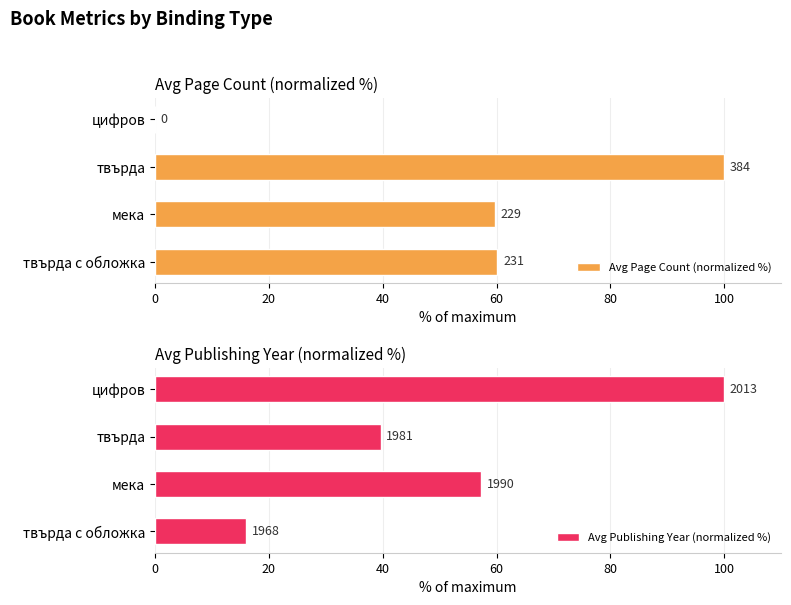

Reading right to left, what are all the values shown in this chart?

Avg Page Count (normalized %): 0.0	100.0	59.7	60.2
Avg Publishing Year (normalized %): 100.0	39.6	57.2	16.0